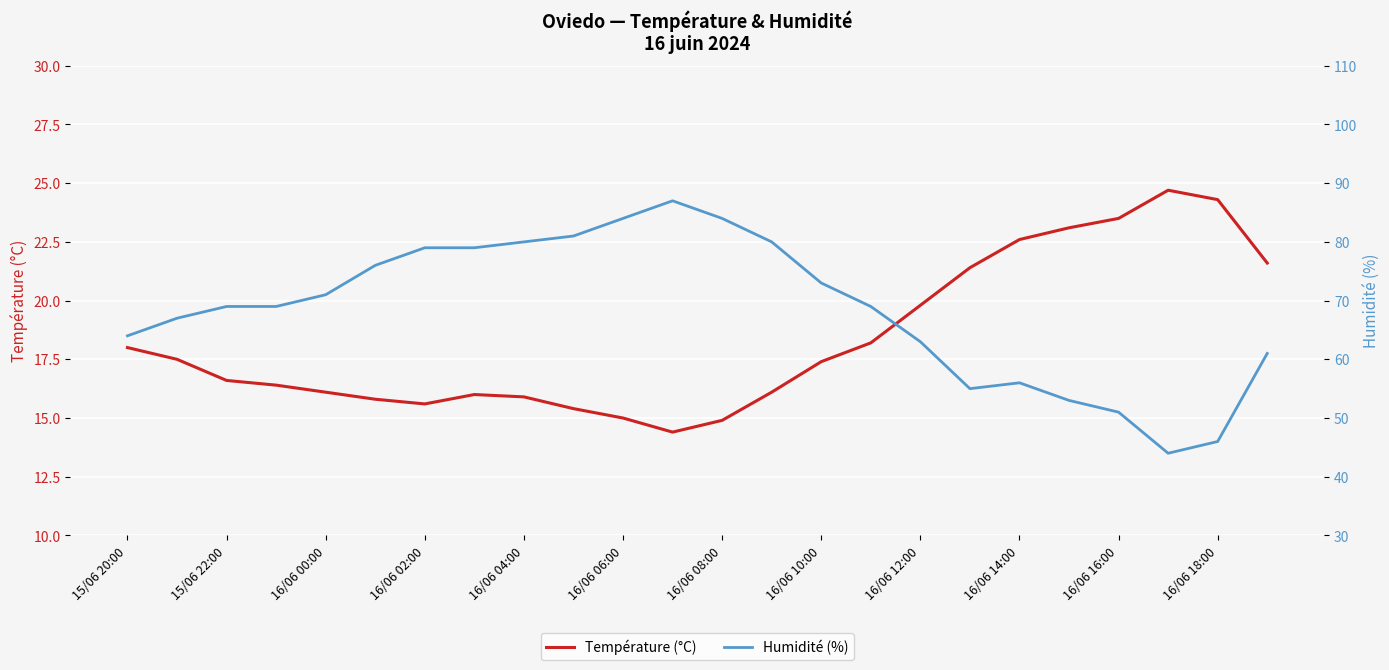

At how many categories does at least one series exceed 17?

24